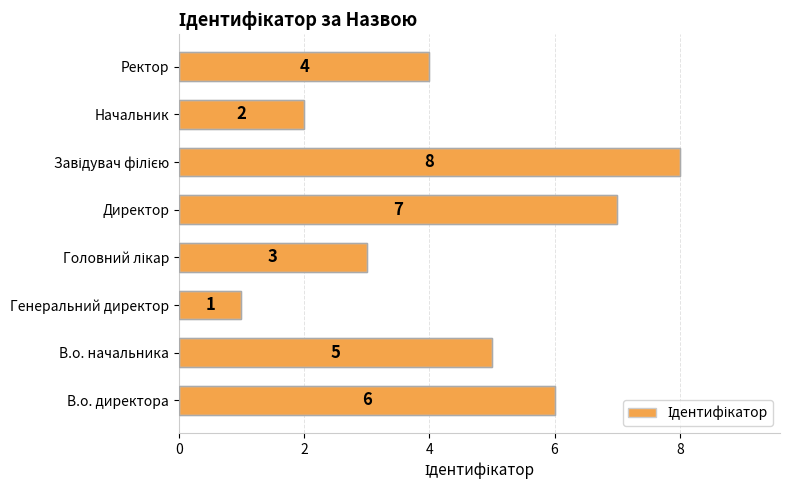

Reading bottom to top, extract all data points from this chart.

6	5	1	3	7	8	2	4